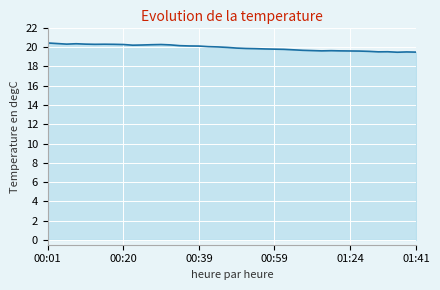

How many lines are shown in the chart?

1